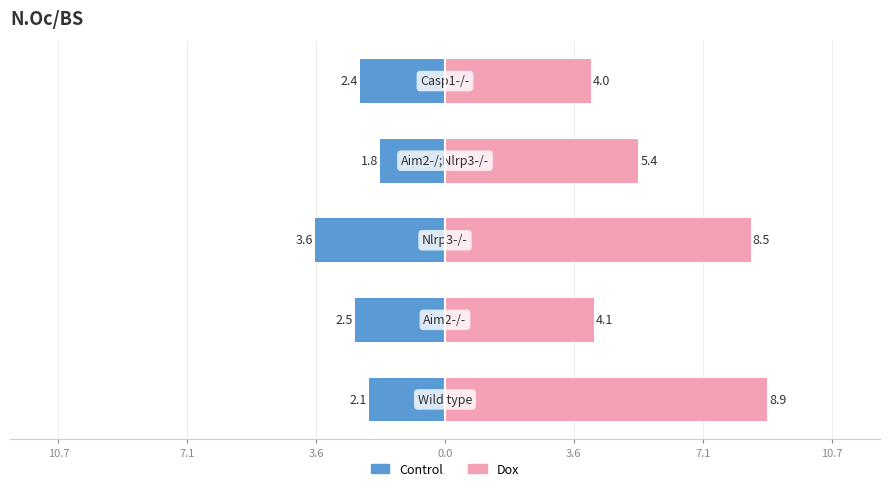

How many data points in Dox are less than 5?

2